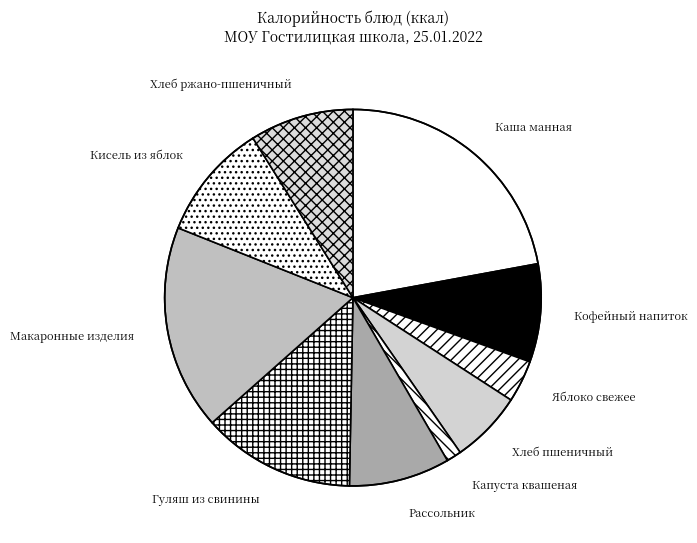

Between Яблоко свежее and Кофейный напиток, which is larger?

Кофейный напиток